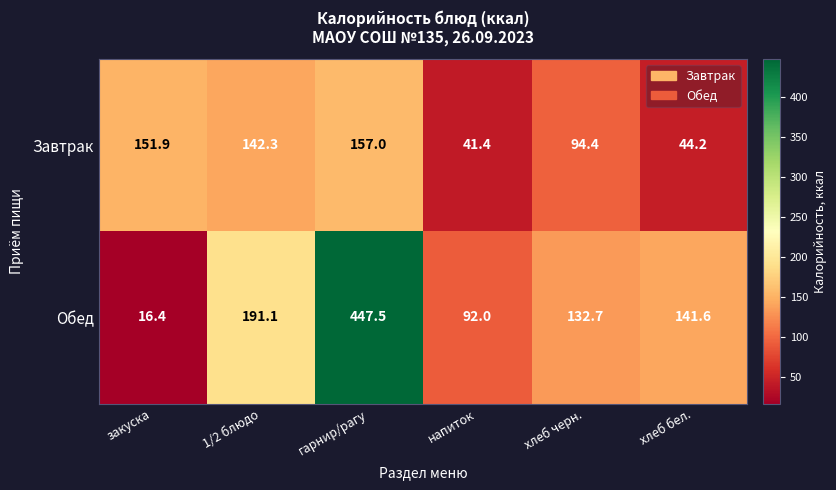

What is the total value across all series at 1/2 блюдо?

333.4